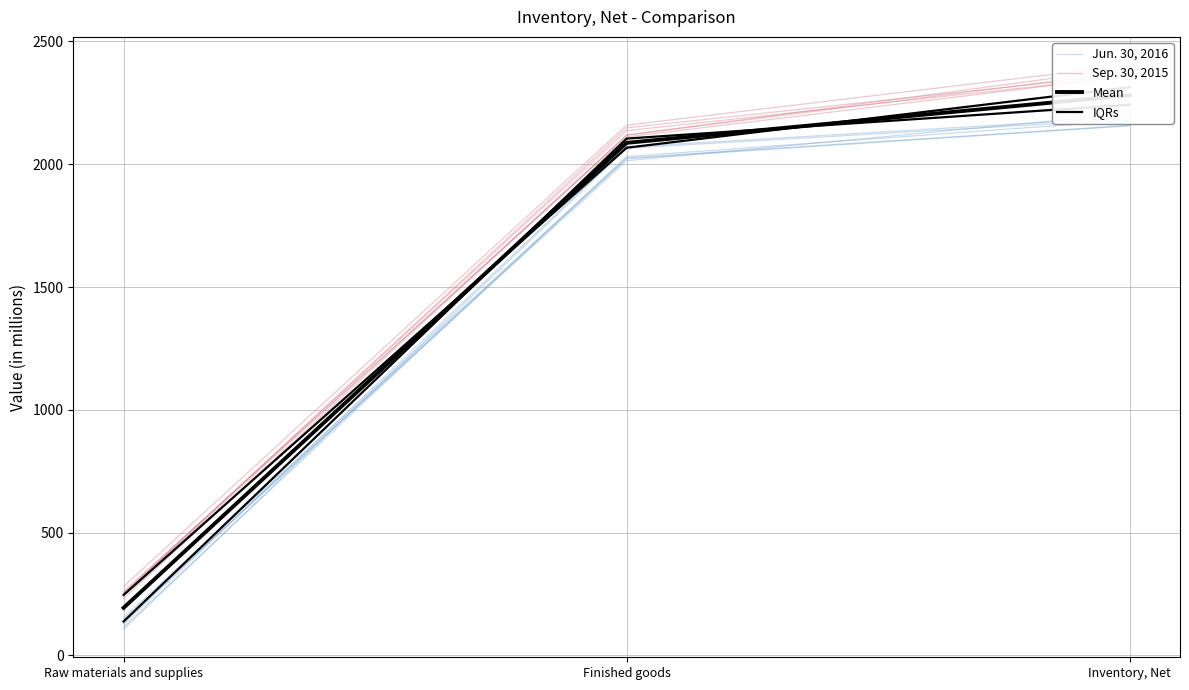

Does the chart have visible grid lines?

Yes